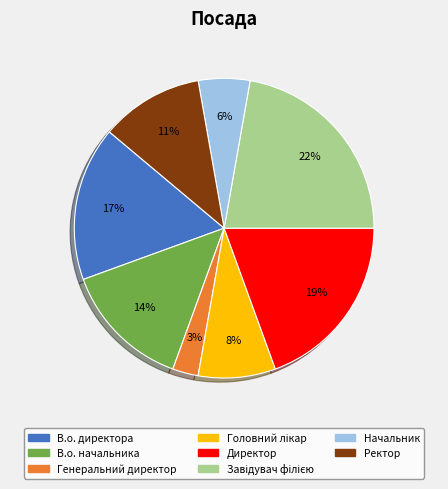

Is В.о. начальника the majority of the pie?

No